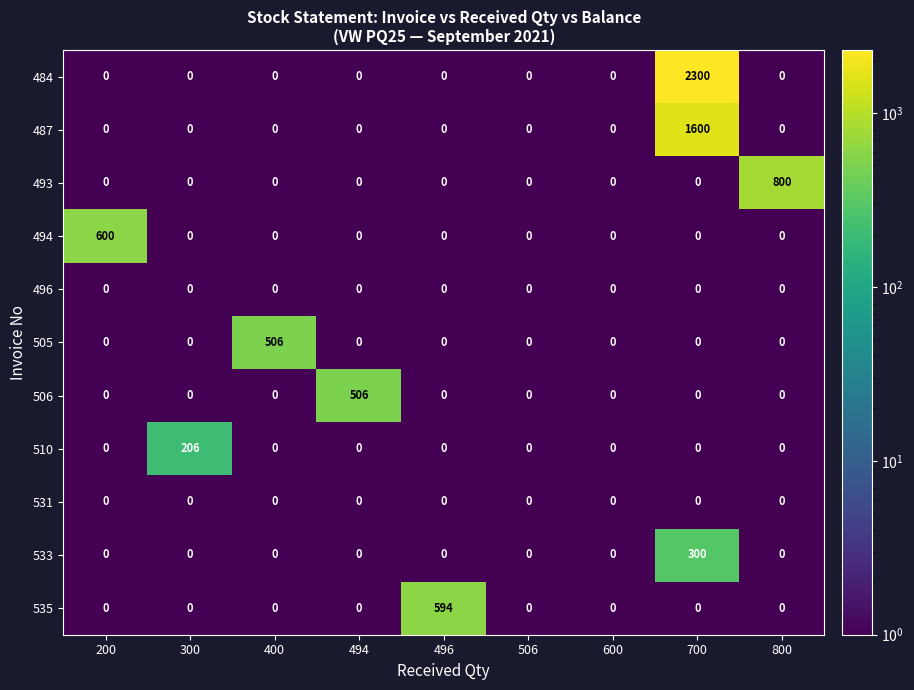

What is the greatest value displayed?

2300